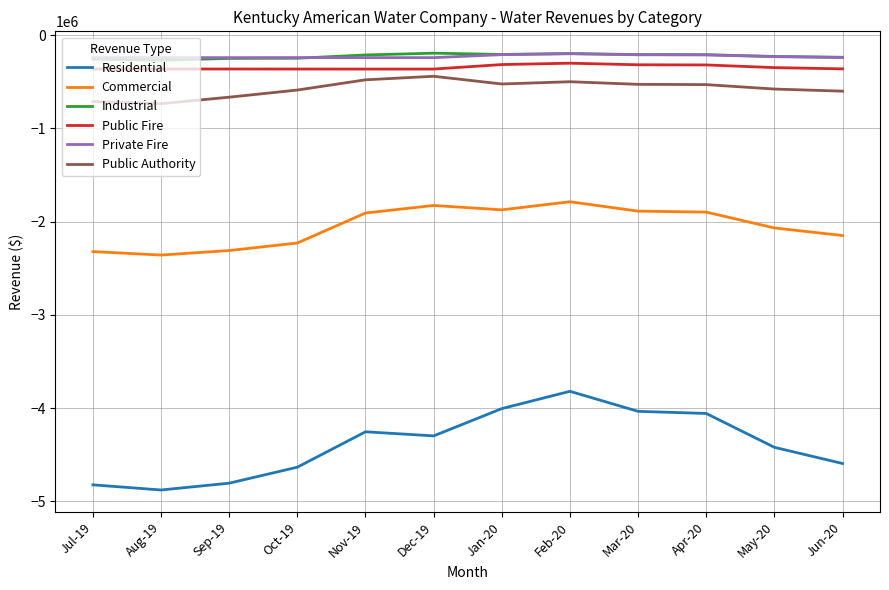

What is the spread (max minus min) of values at Apr-20?

3847733